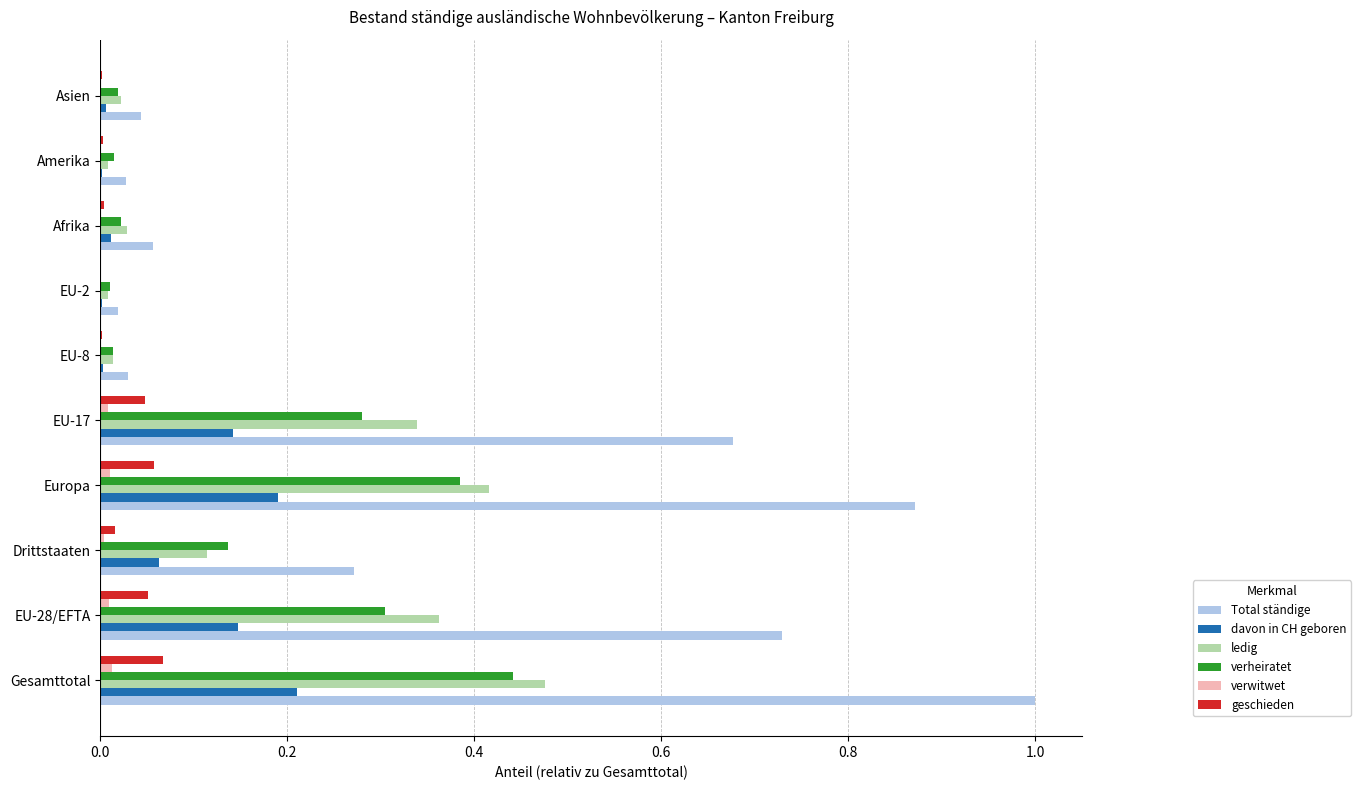

Which series has the largest total across all categories?

Total ständige